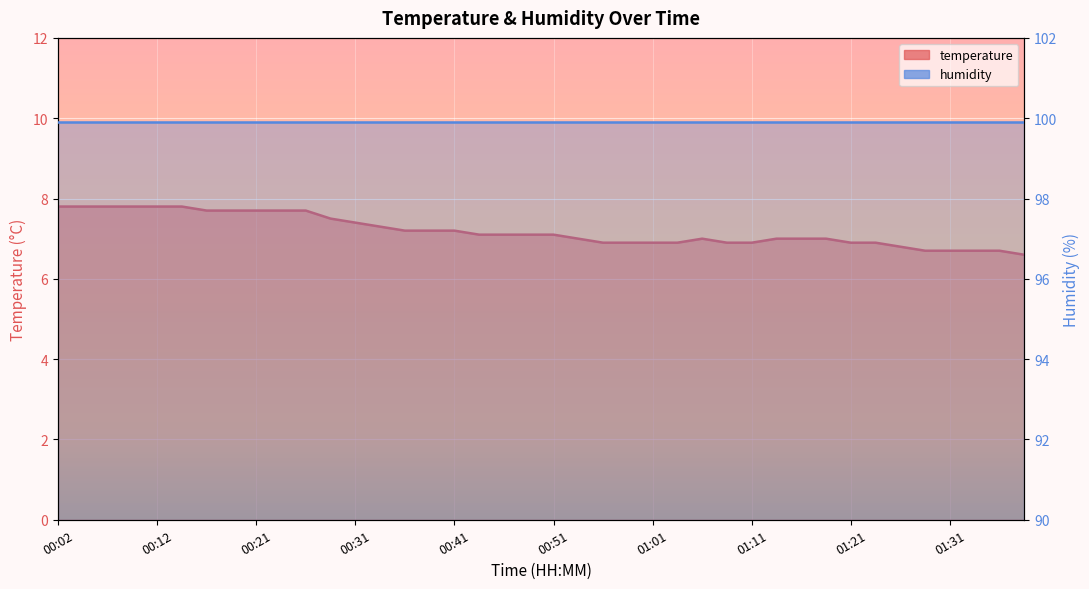

Is it true that the value at 01:11 is 11.4?

False